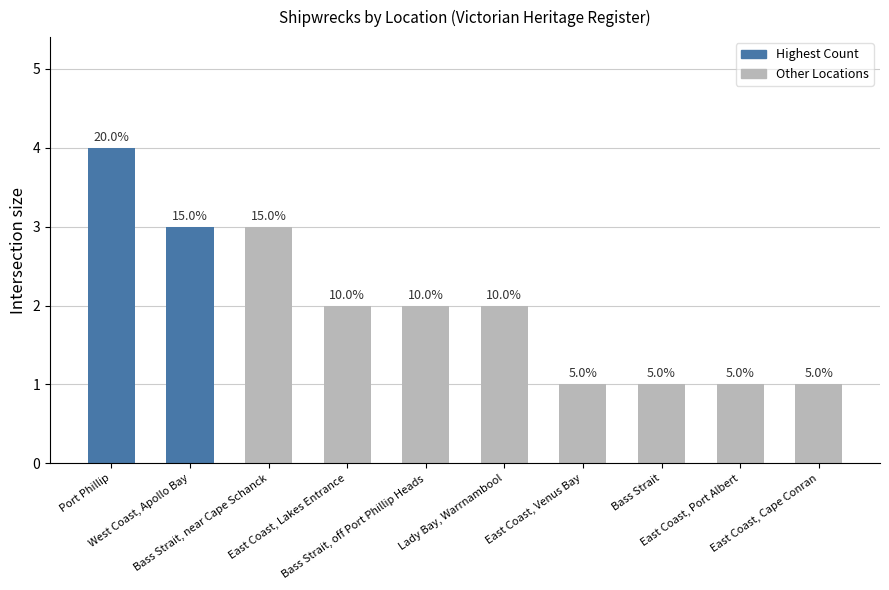

How many values are between 1 and 3?

9